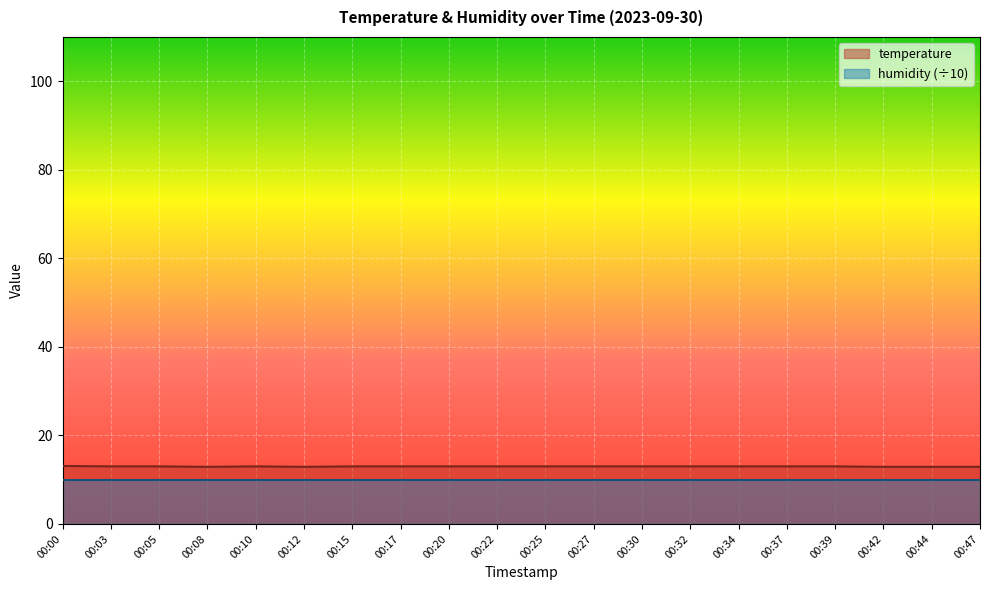

What is the ratio of the value at 00:37 to the value at 00:34?

1.0